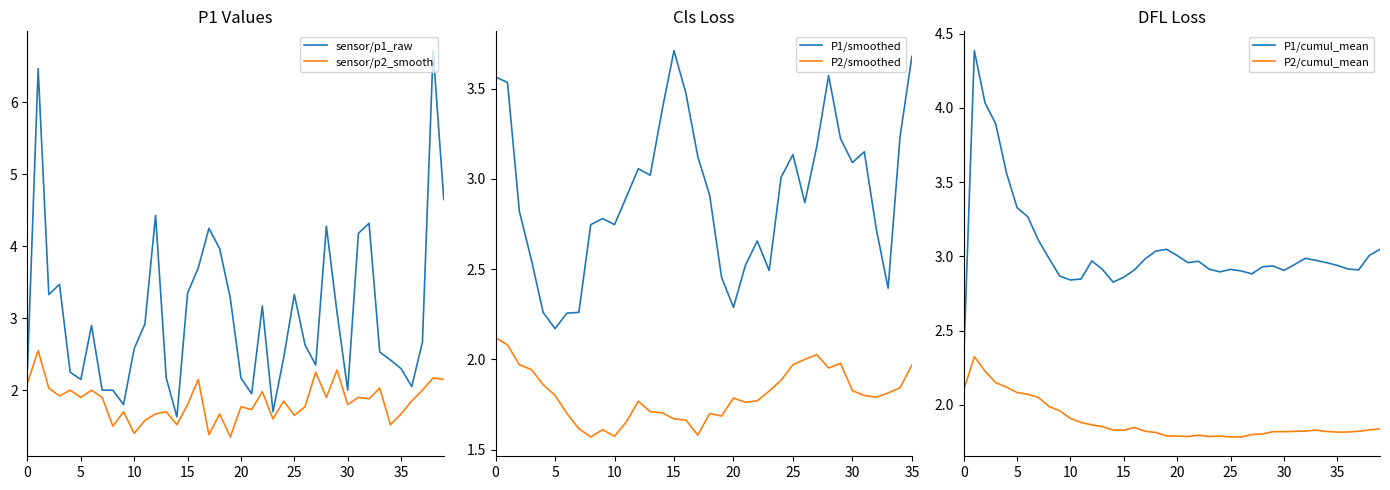

At which label does P1/smoothed reach its minimum?

5